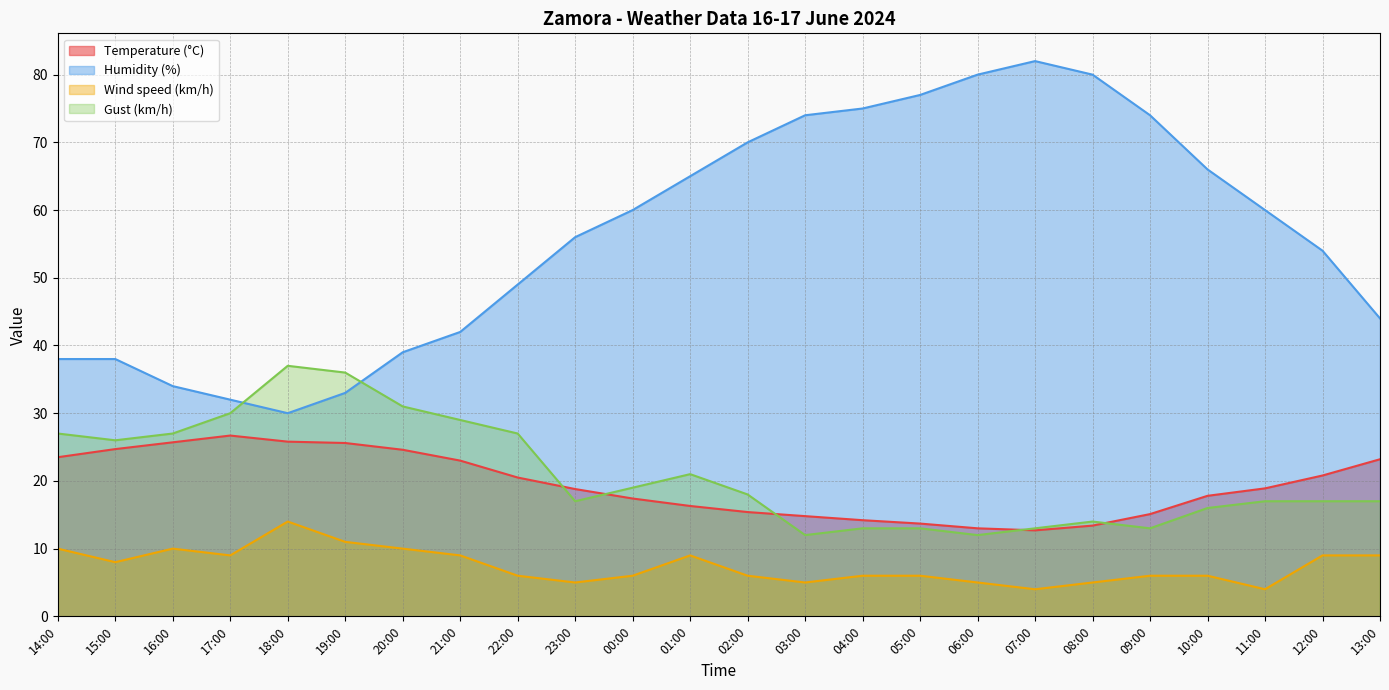

Between which two adjacent categories do Temperature (°C) and Gust (km/h) first intersect?

22:00 and 23:00